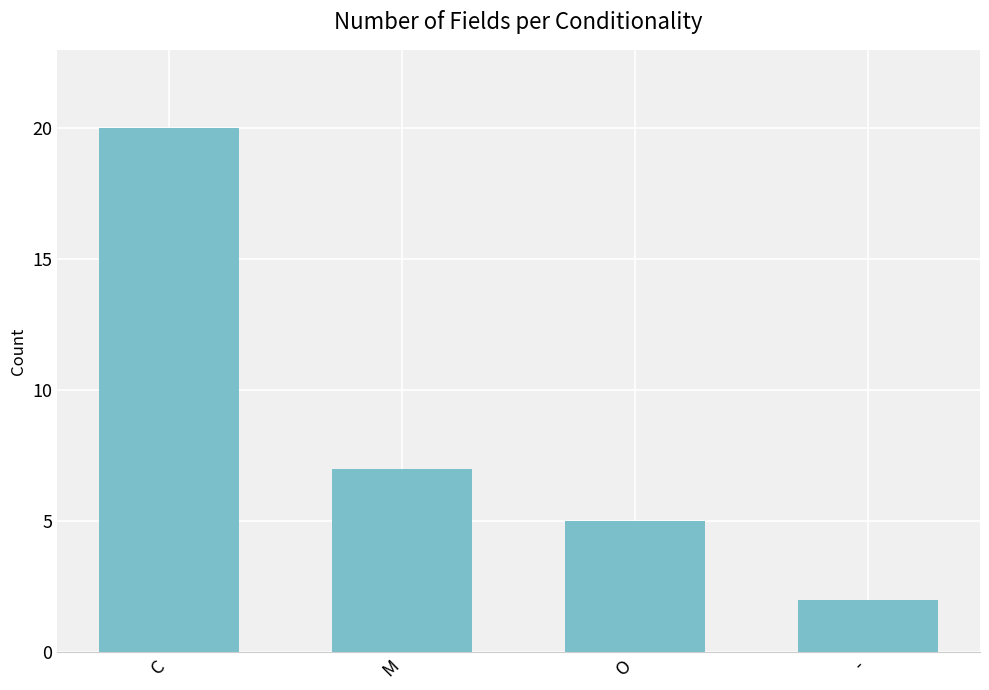

Where is the data nearest to the value 11?

M